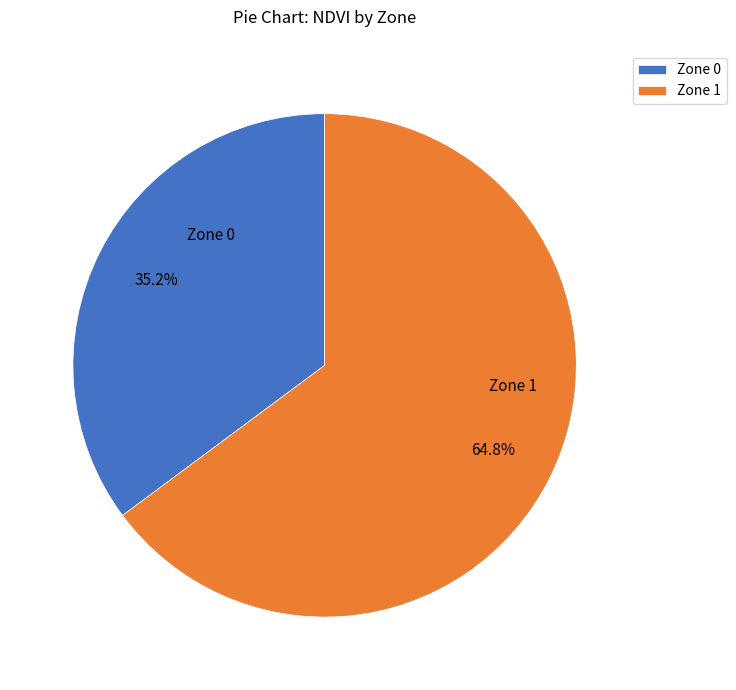

What portion of the pie excludes Zone 1?

35.2%